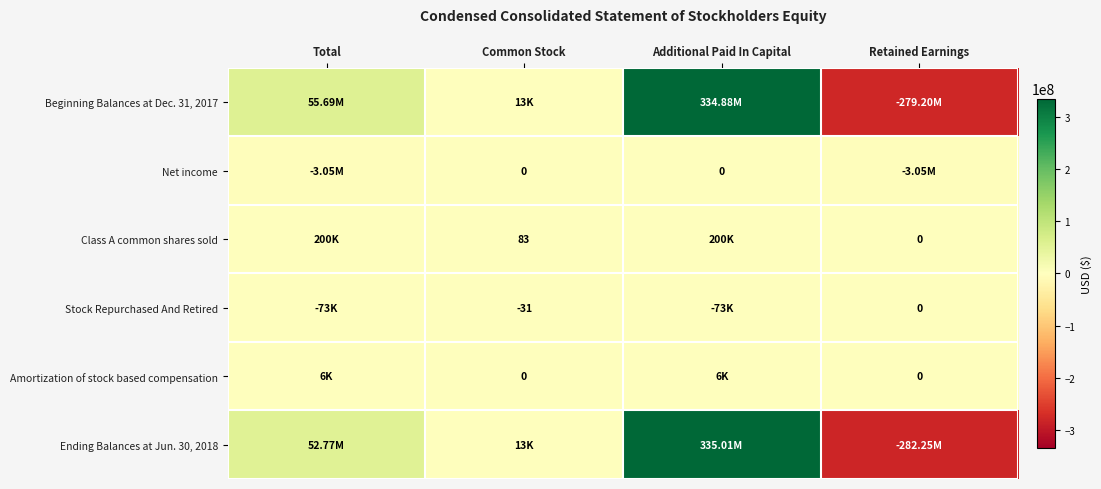

True or false: Beginning Balances at Dec. 31, 2017 has a value of 55692248 at Total.

True